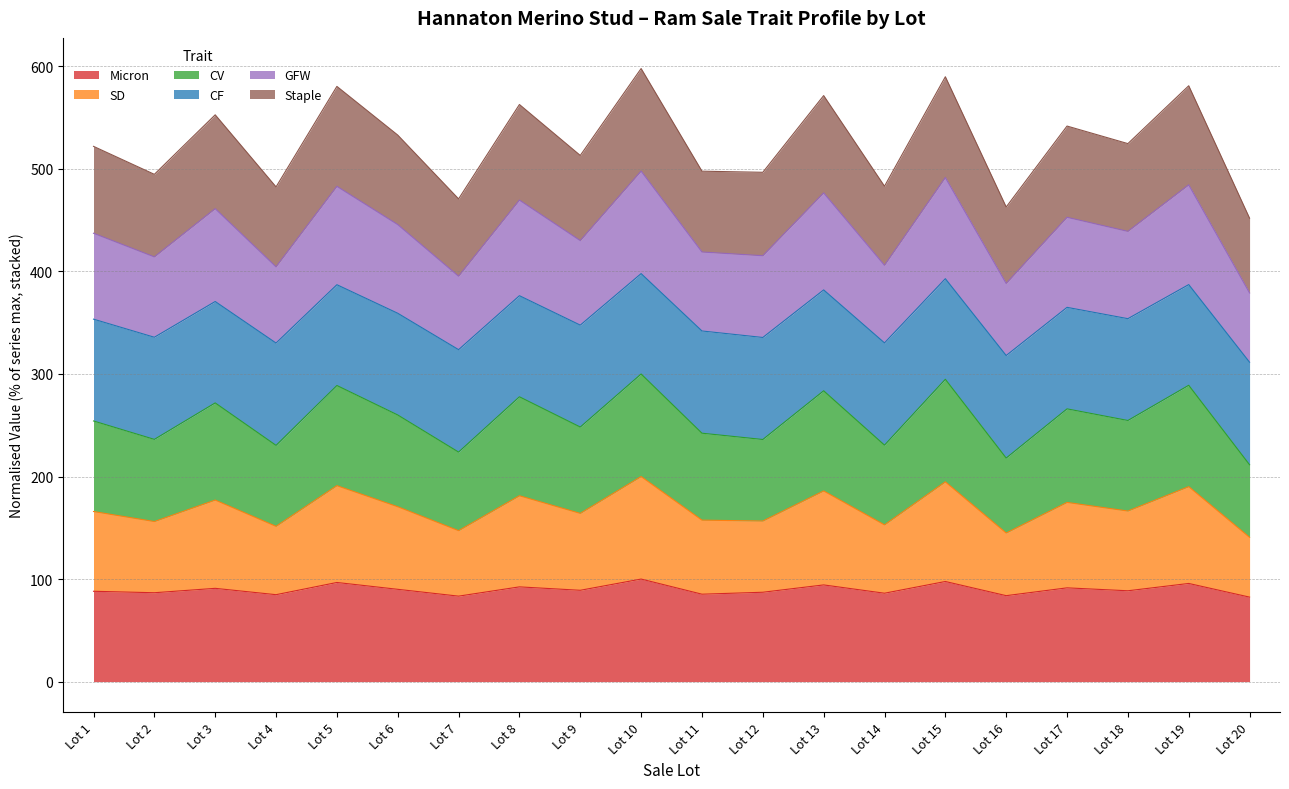

What is the total value across all series at Lot 9?

513.1